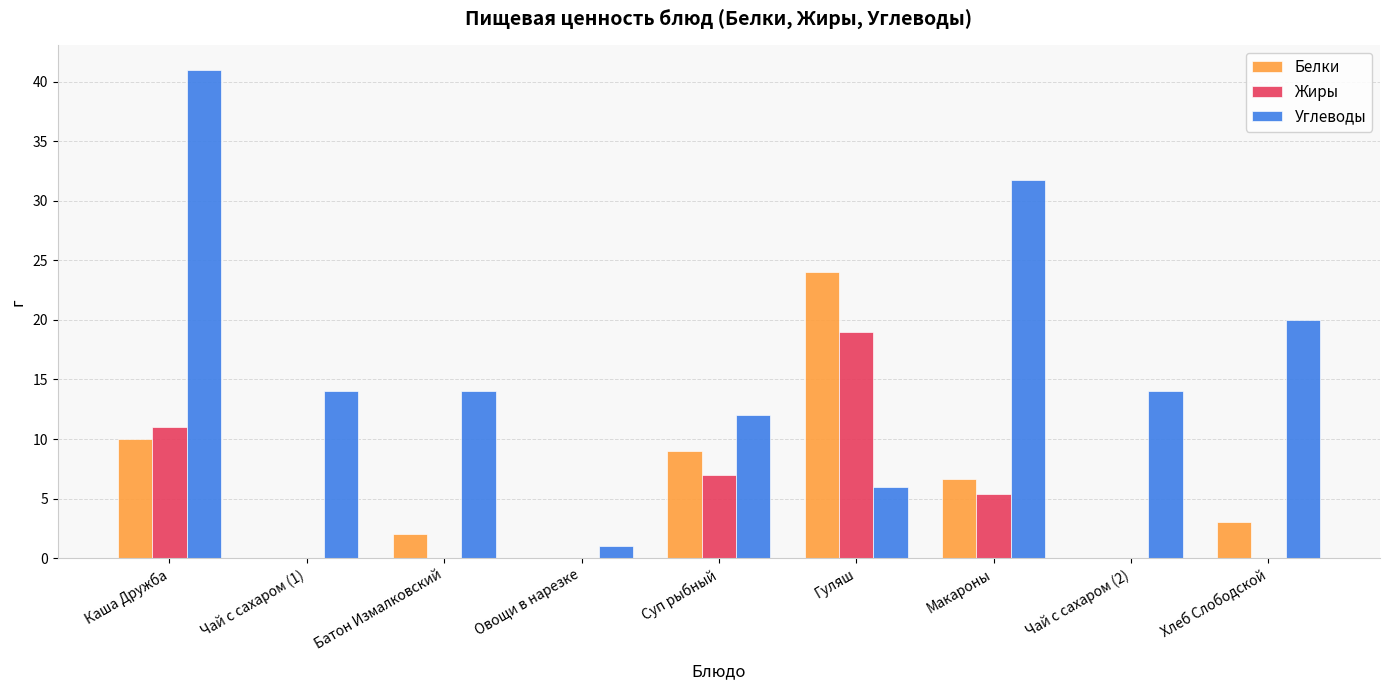

Count the number of categories in the chart.

9